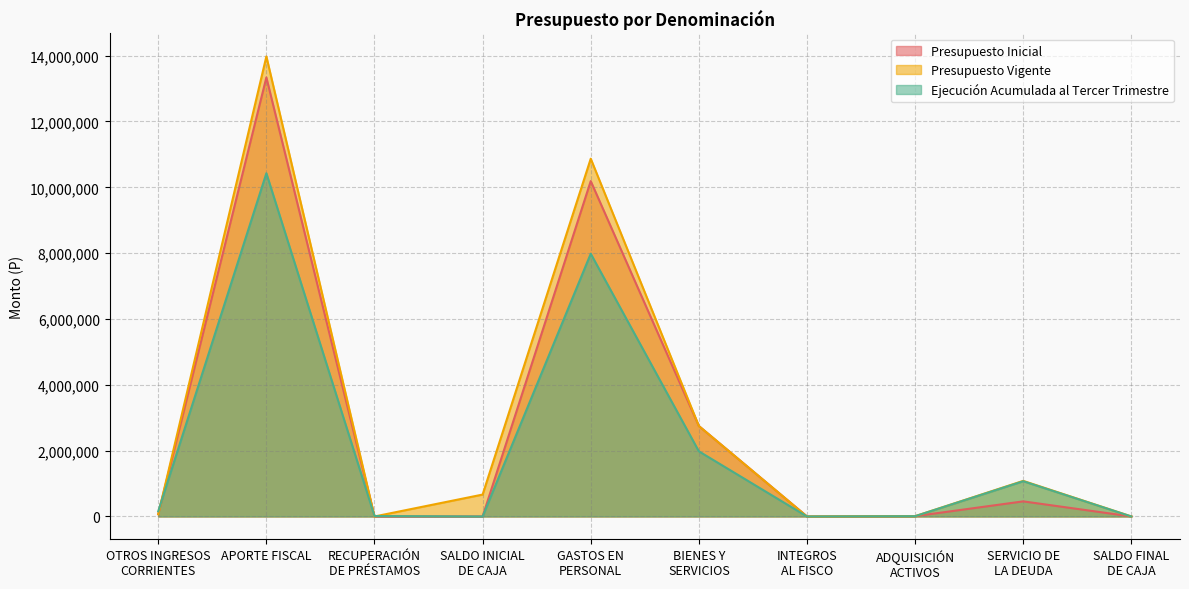

How many positive values does the Presupuesto Vigente series have?

9